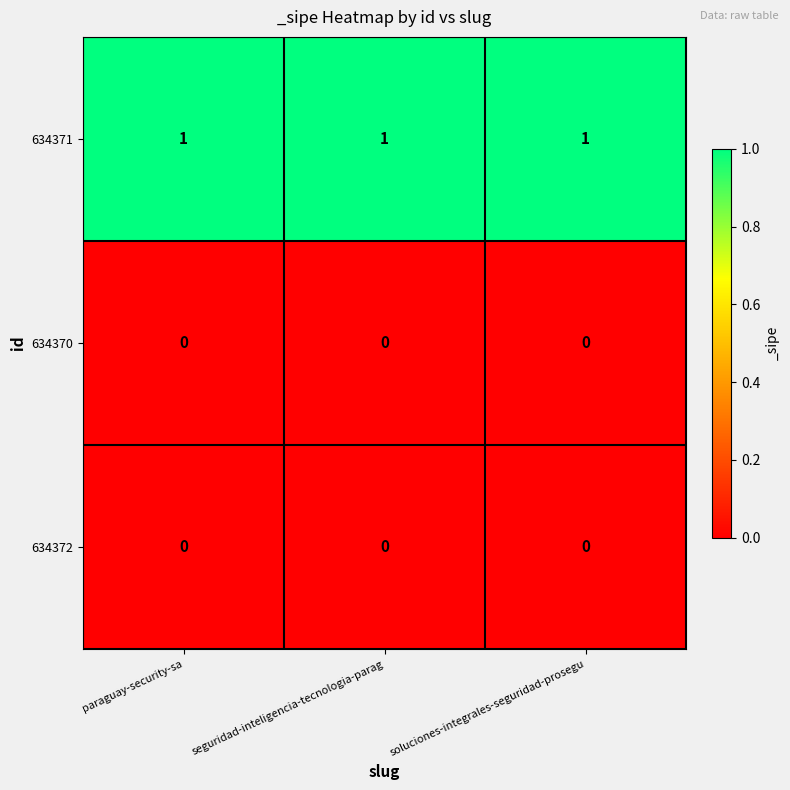

What is the sum of all 634371 values?

3